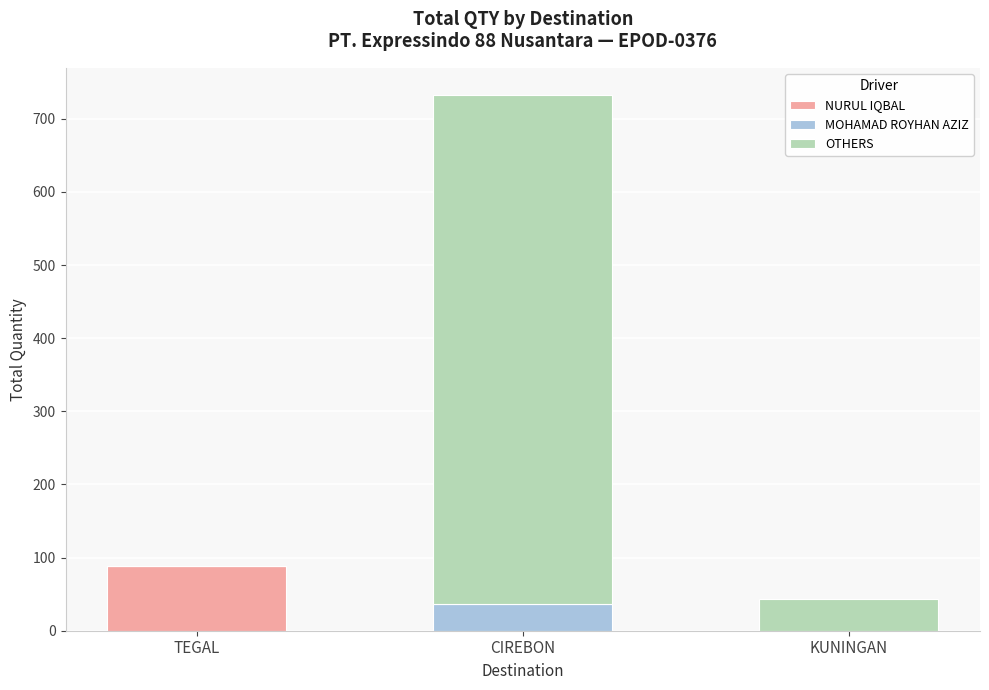

Reading left to right, transcribe the values for NURUL IQBAL.

TEGAL=88	CIREBON=0	KUNINGAN=0